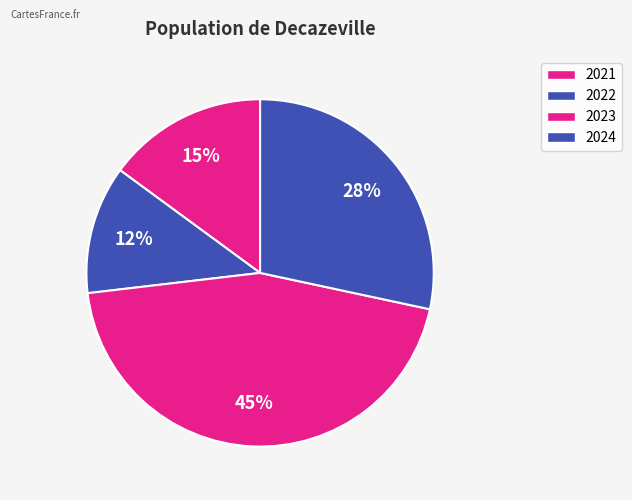

Approximately how many times larger is the value at 2023 compared to 2021?

3.0